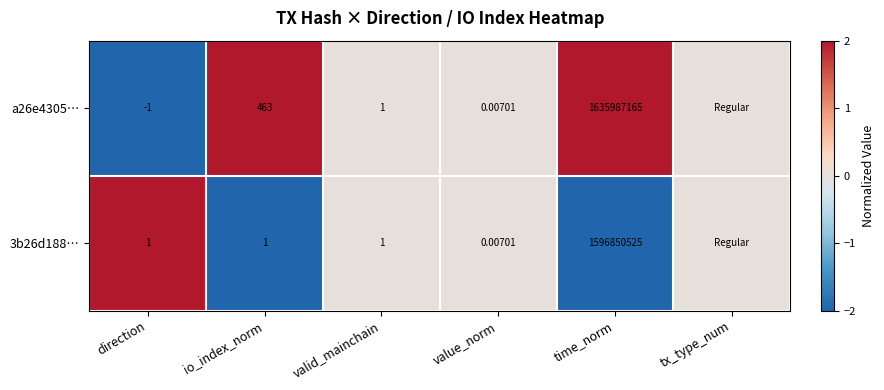

Which has a higher value, direction or time_norm?

time_norm